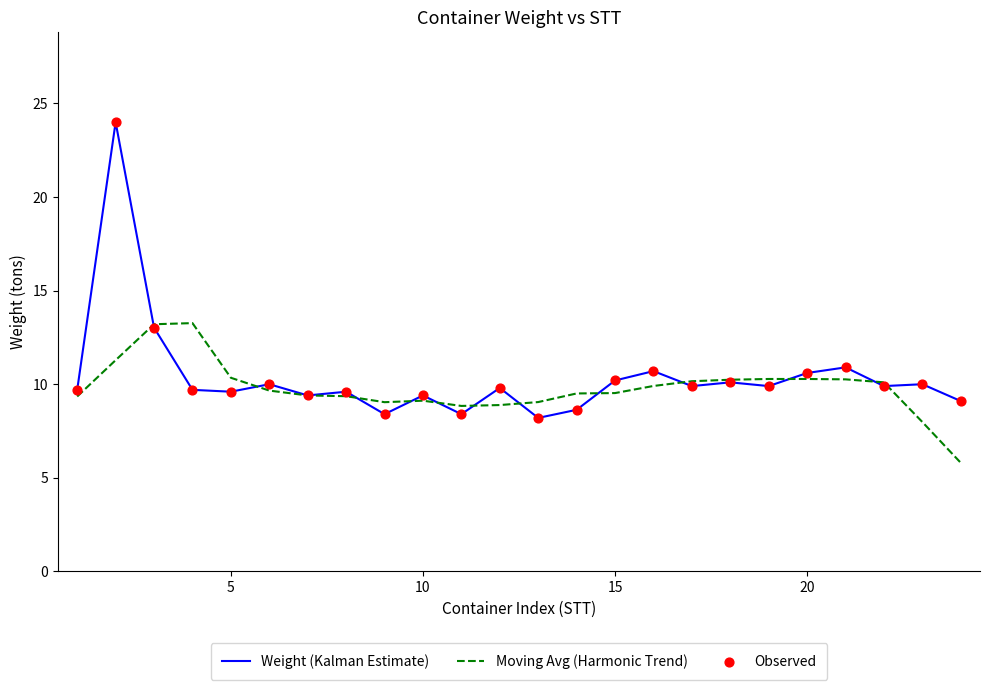

Which series has the largest range (max minus min)?

Weight (Kalman Estimate)